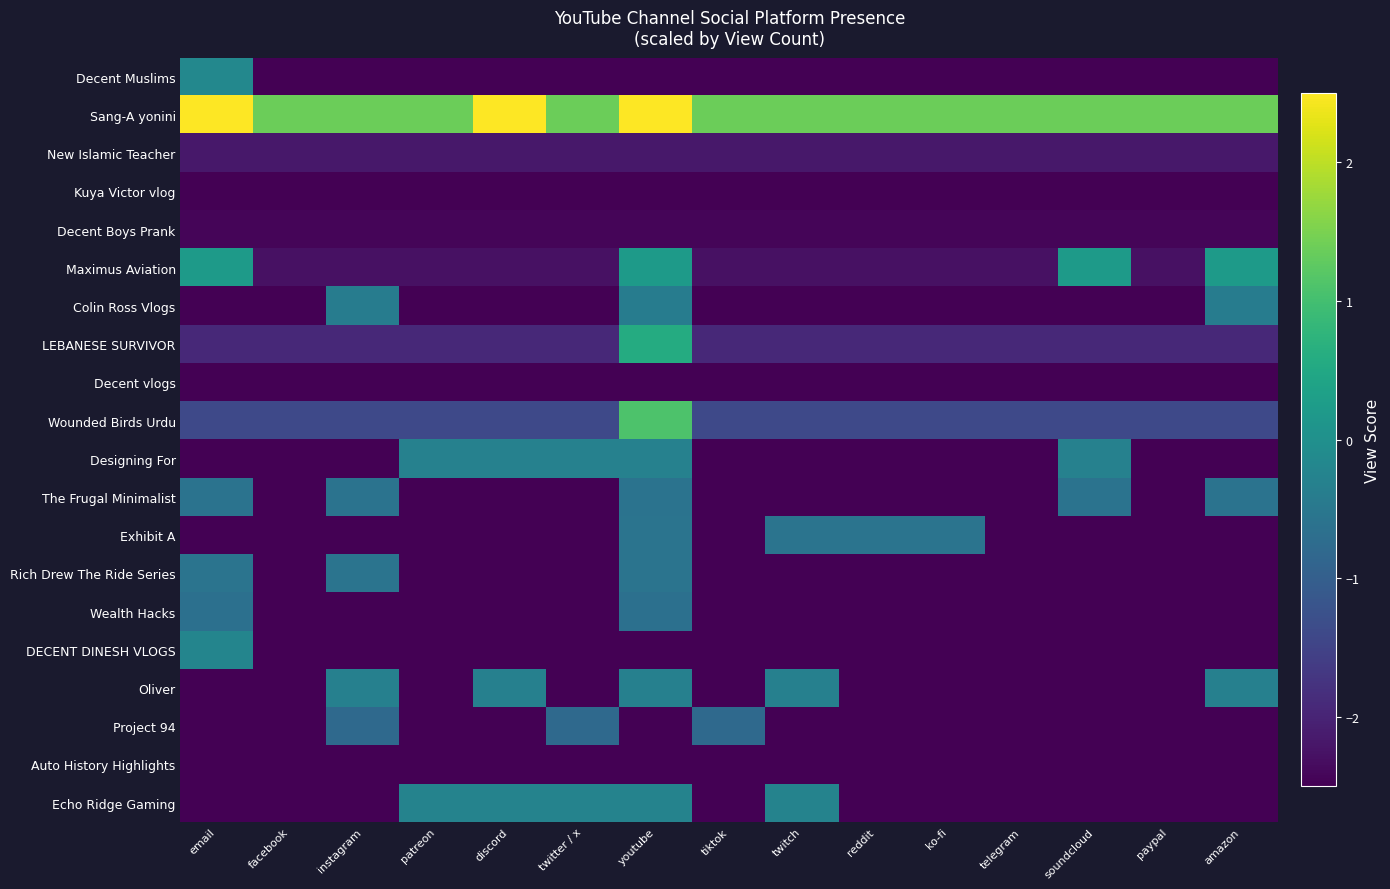

Which series changed the most between tiktok and amazon?

Maximus Aviation